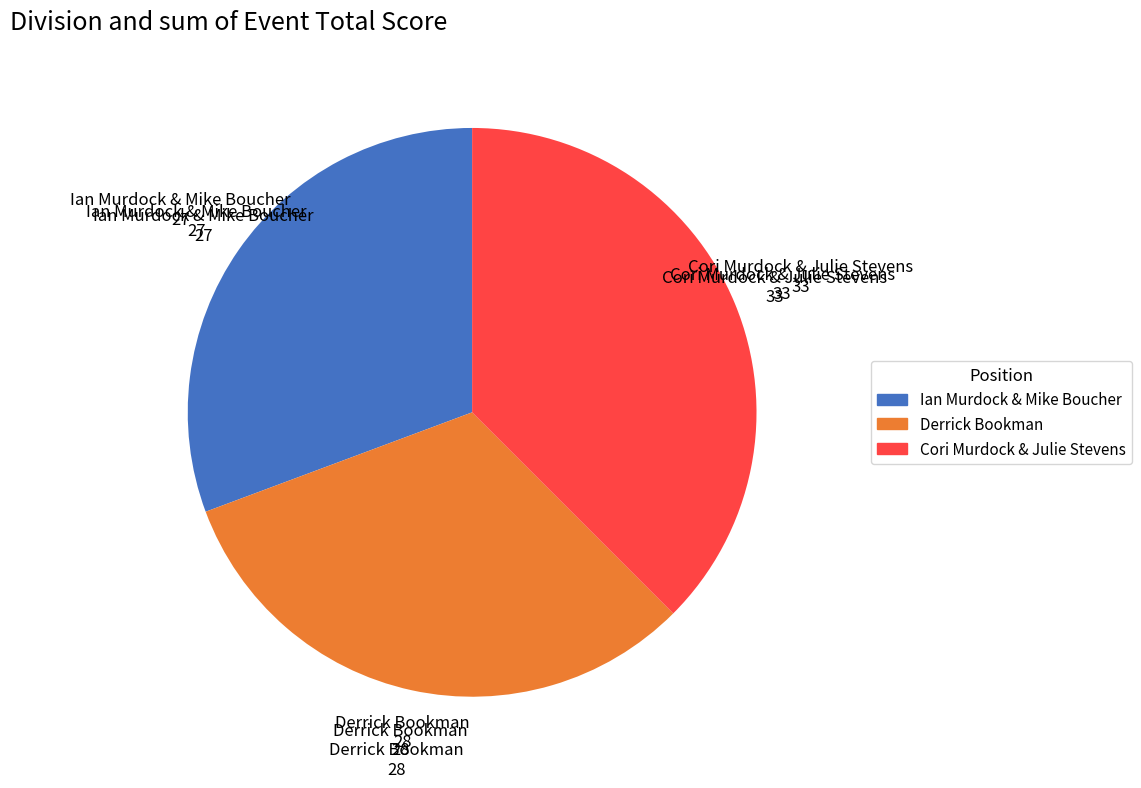

True or false: Ian Murdock & Mike Boucher accounts for 31% of the total.

True